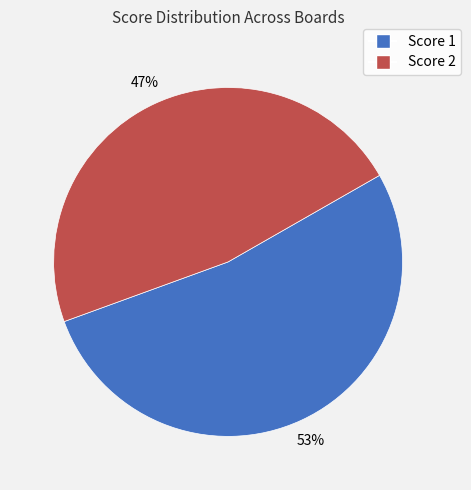

Is there a majority slice in this chart?

Yes